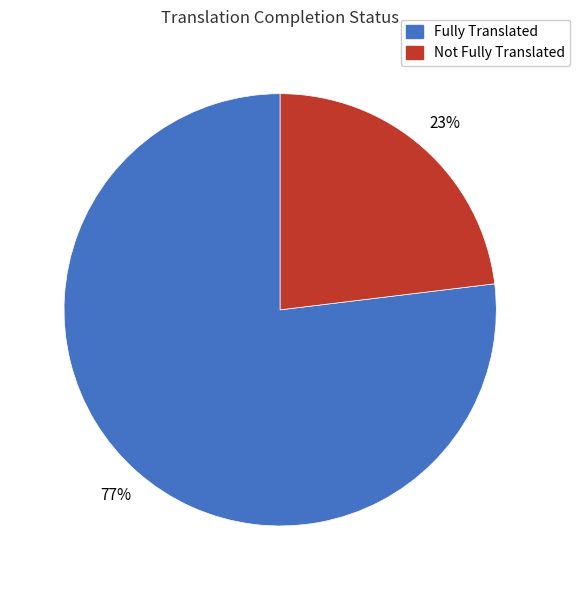

To the nearest percent, what is the difference between the largest and smallest slice percentages?

54%